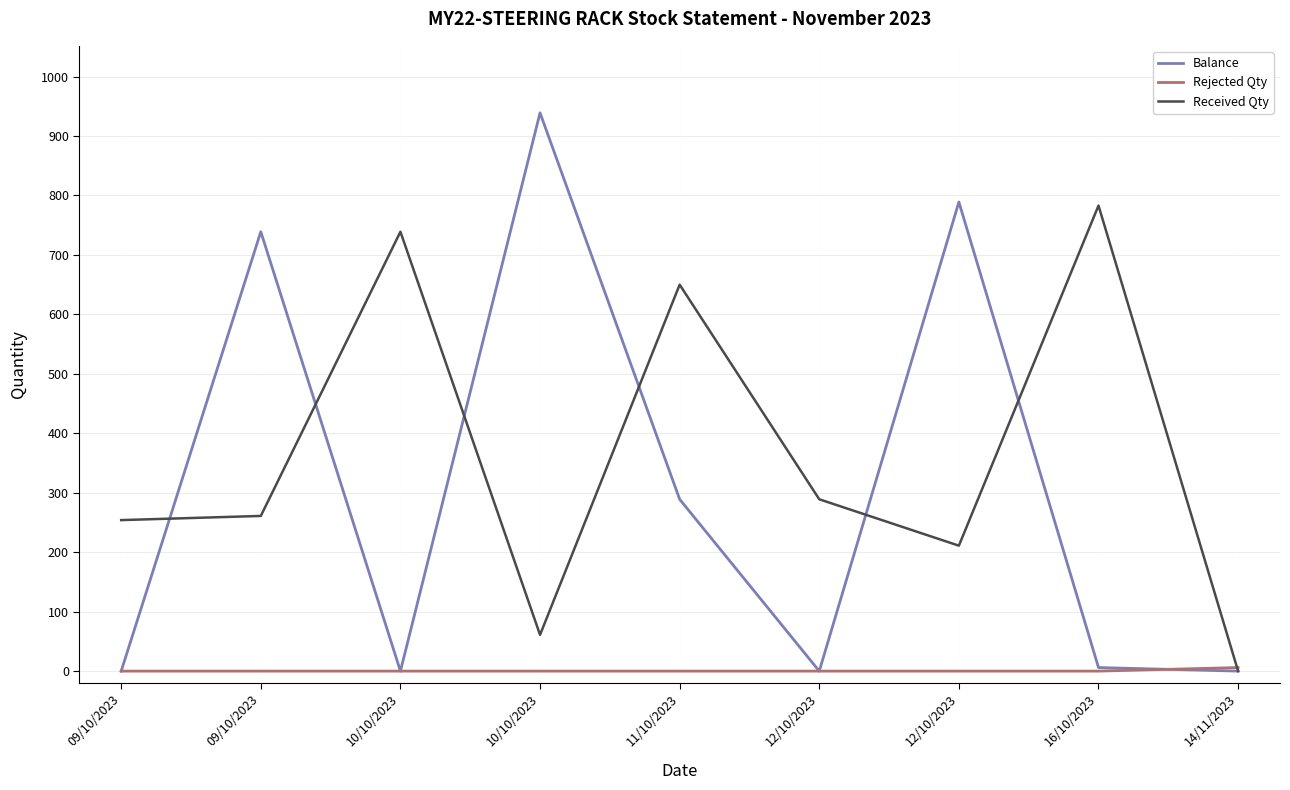

Does the chart have visible grid lines?

Yes